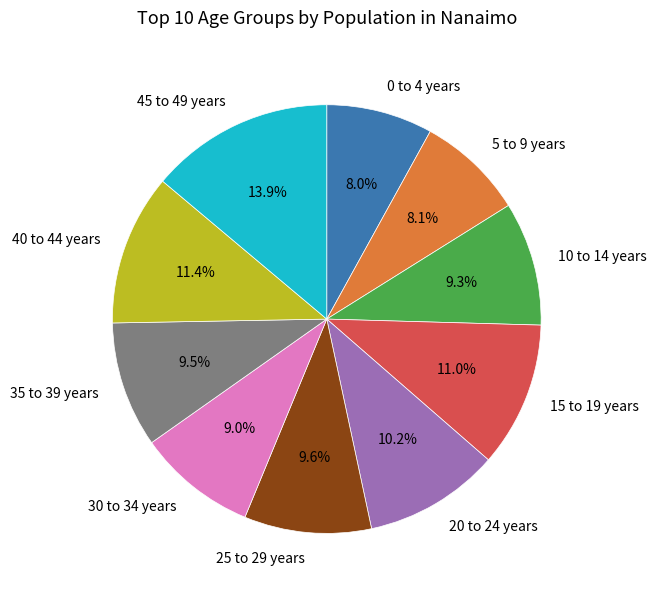

Which category has the biggest portion of the pie?

45 to 49 years